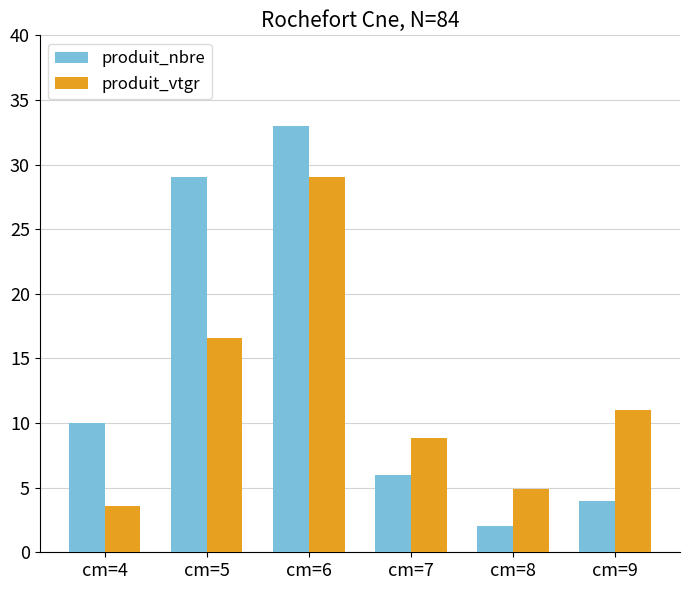

Count the number of categories in the chart.

6